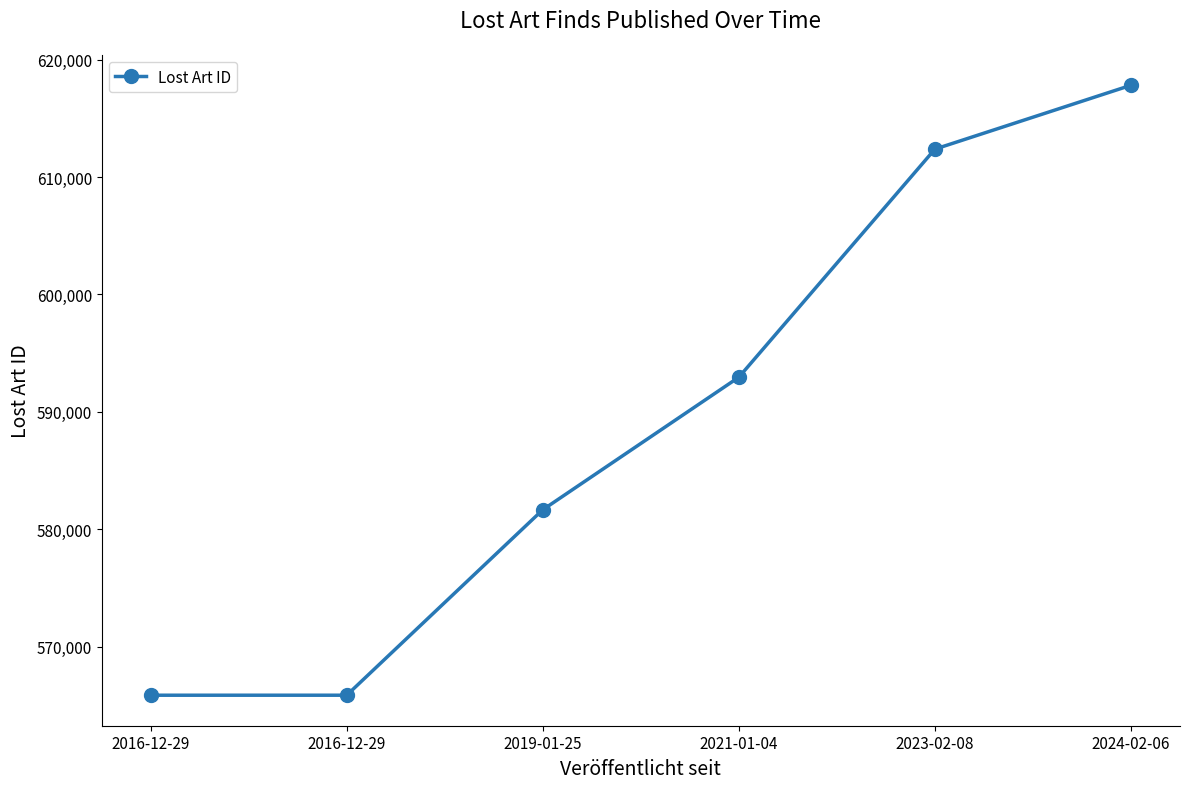

How many lines are shown in the chart?

1